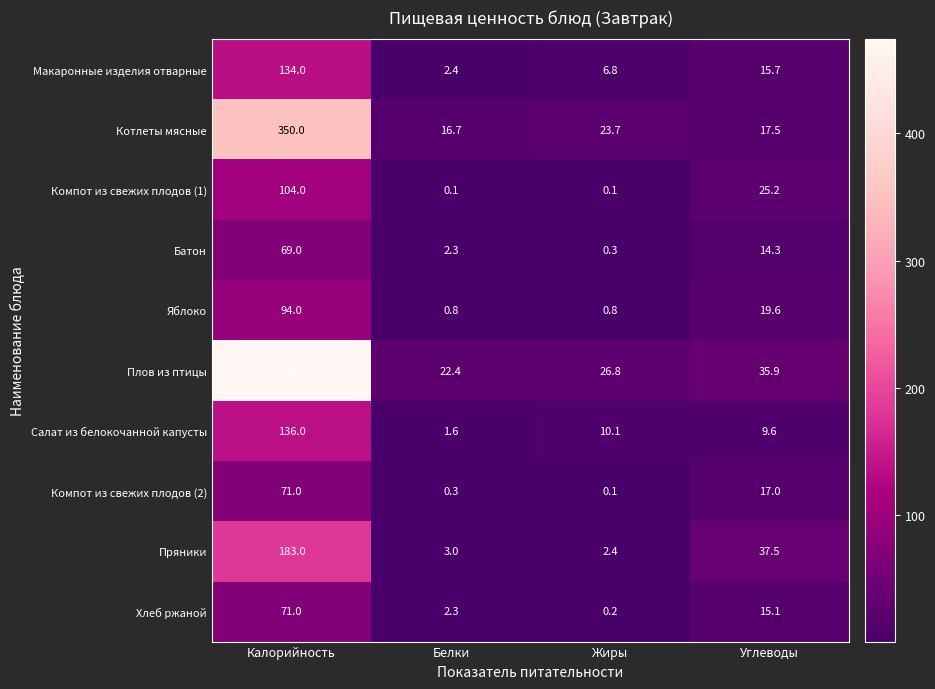

The value of Батон at Калорийность is 69.0. True or false?

True